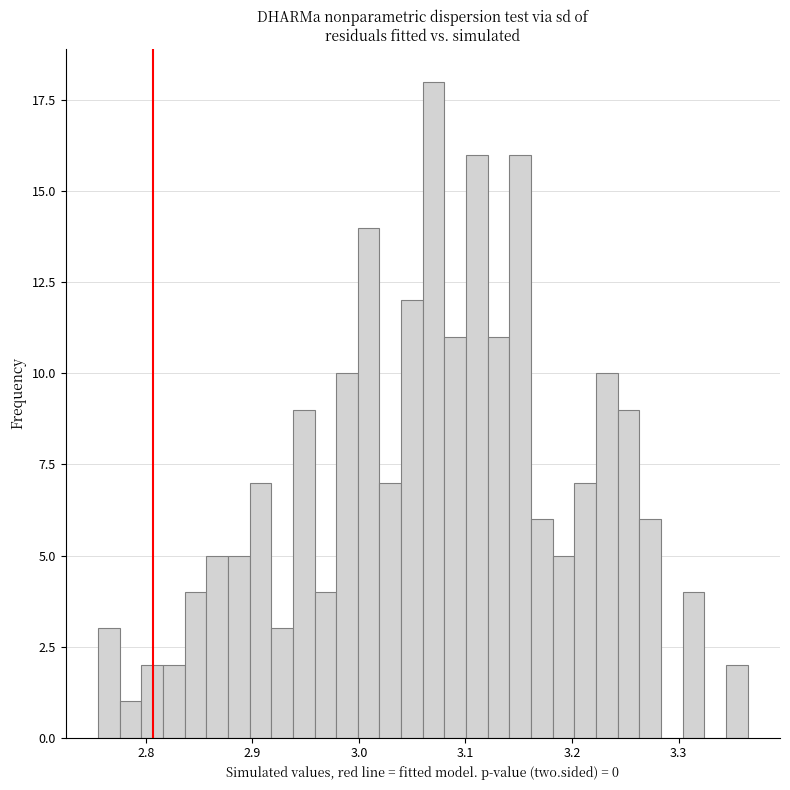

Read against the x-axis, roughly where is the centre of the tallest bar?

3.07